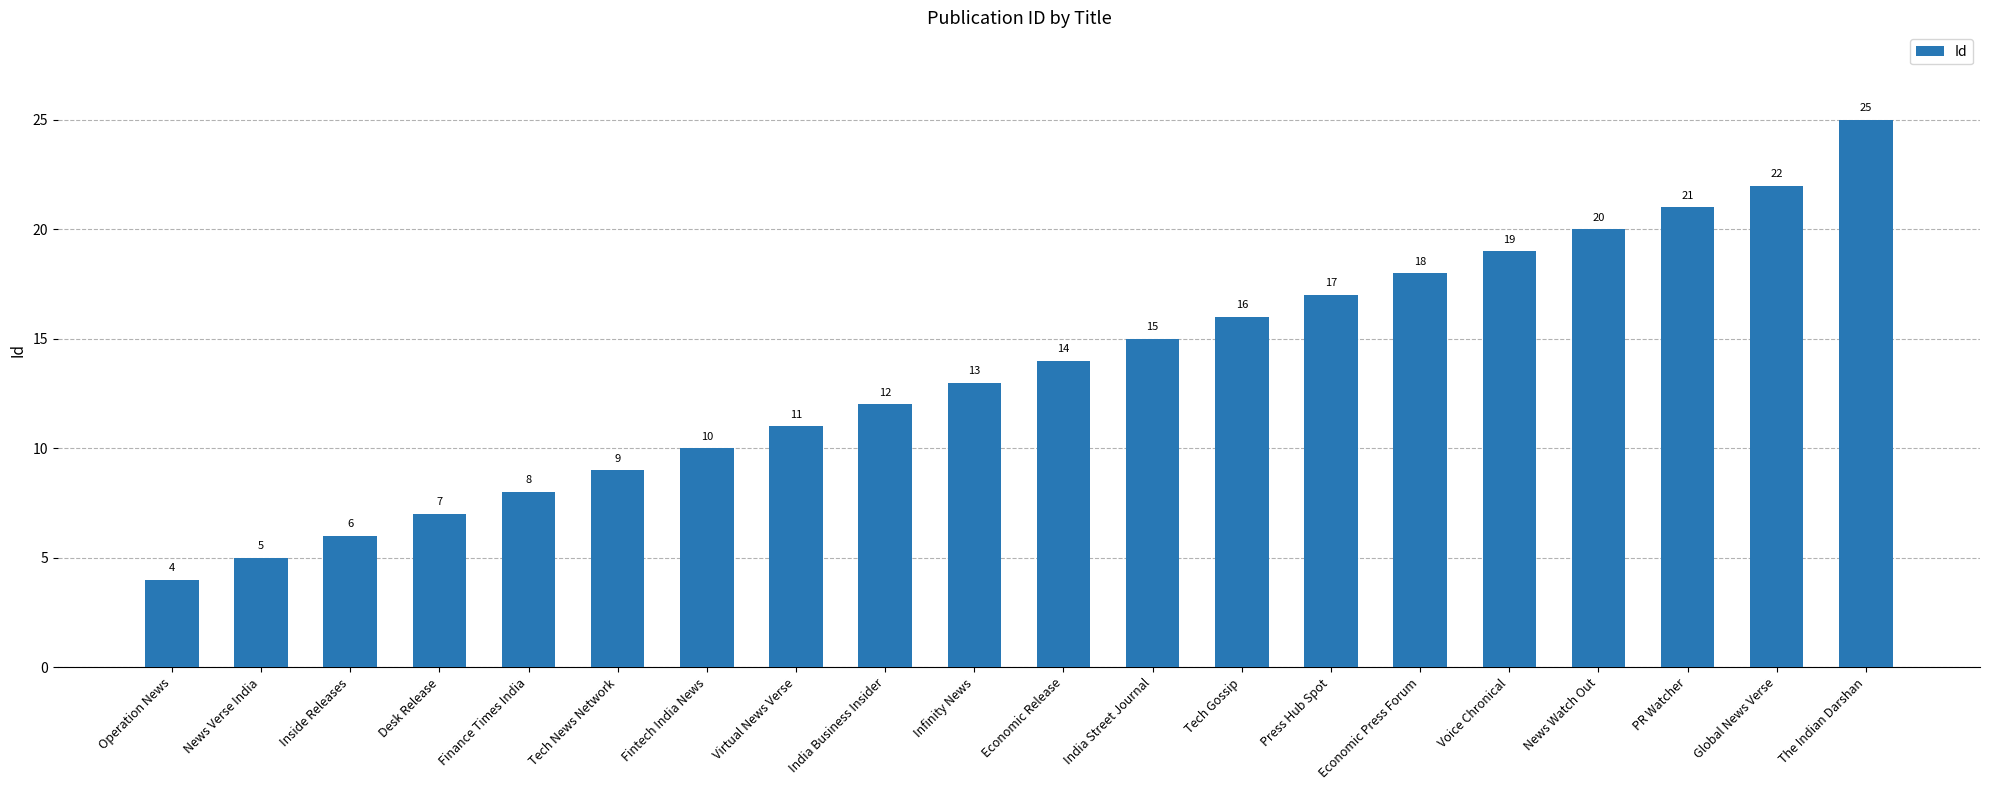

What is the greatest value displayed?

25